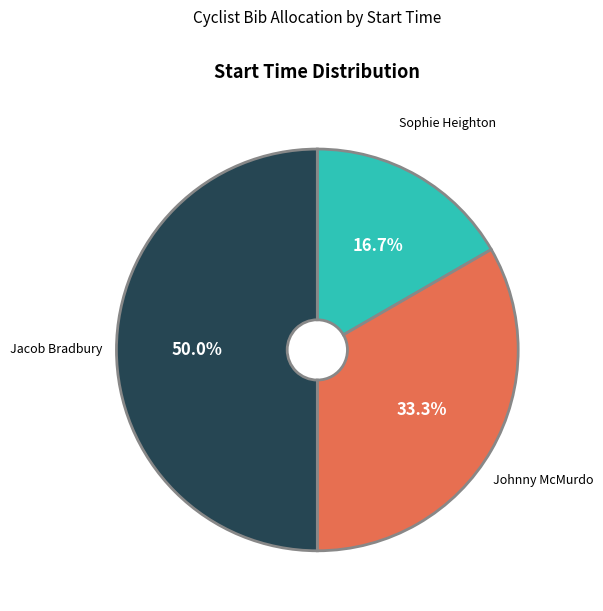

To the nearest percent, what is the difference between the largest and smallest slice percentages?

33%